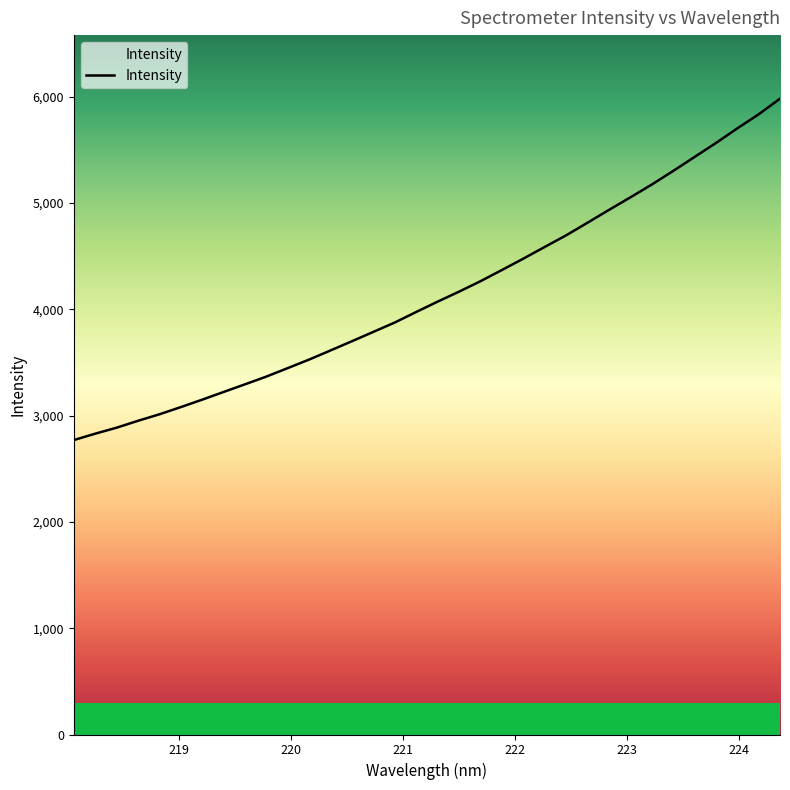

What is the difference between the maximum and minimum values?

3211.0